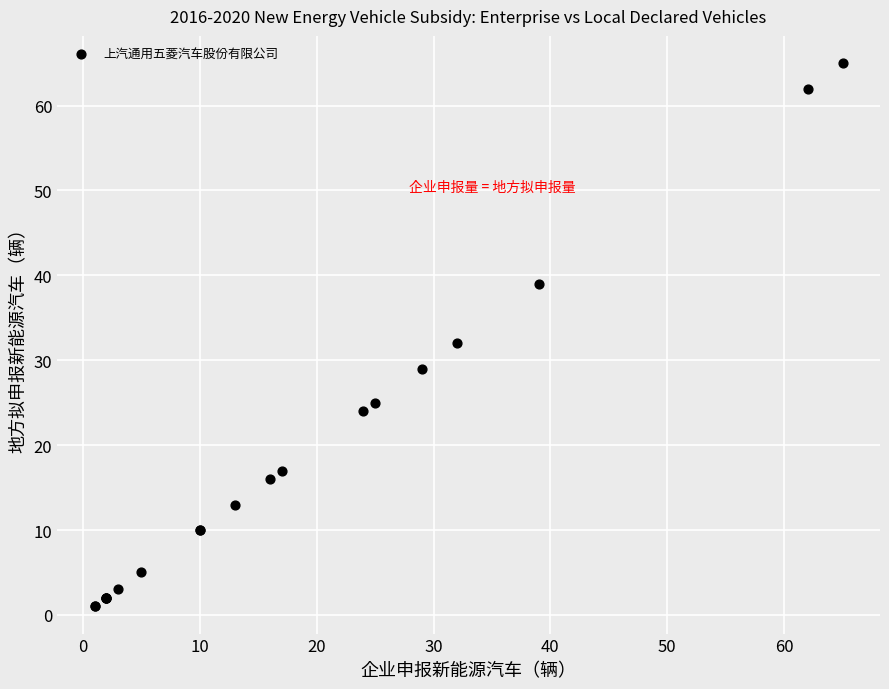

What Y value in the scatter plot is closest to 33?

32